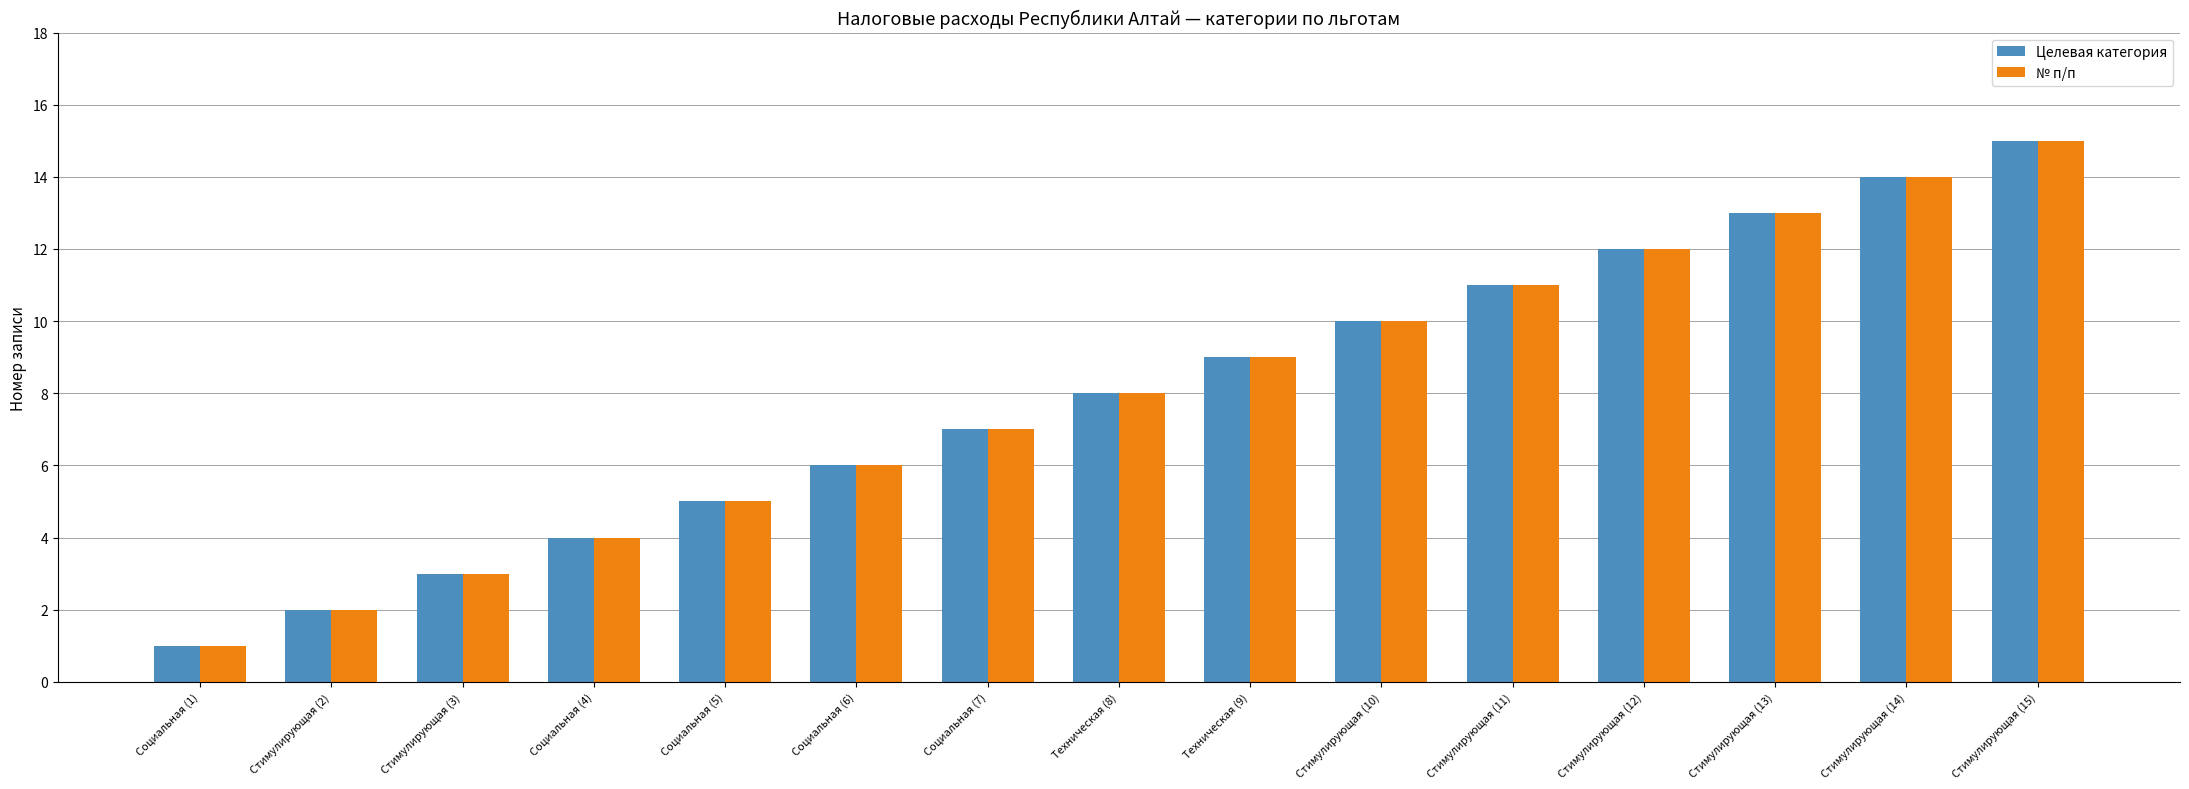

Is it true that № п/п equals 4 at Стимулирующая (13)?

False